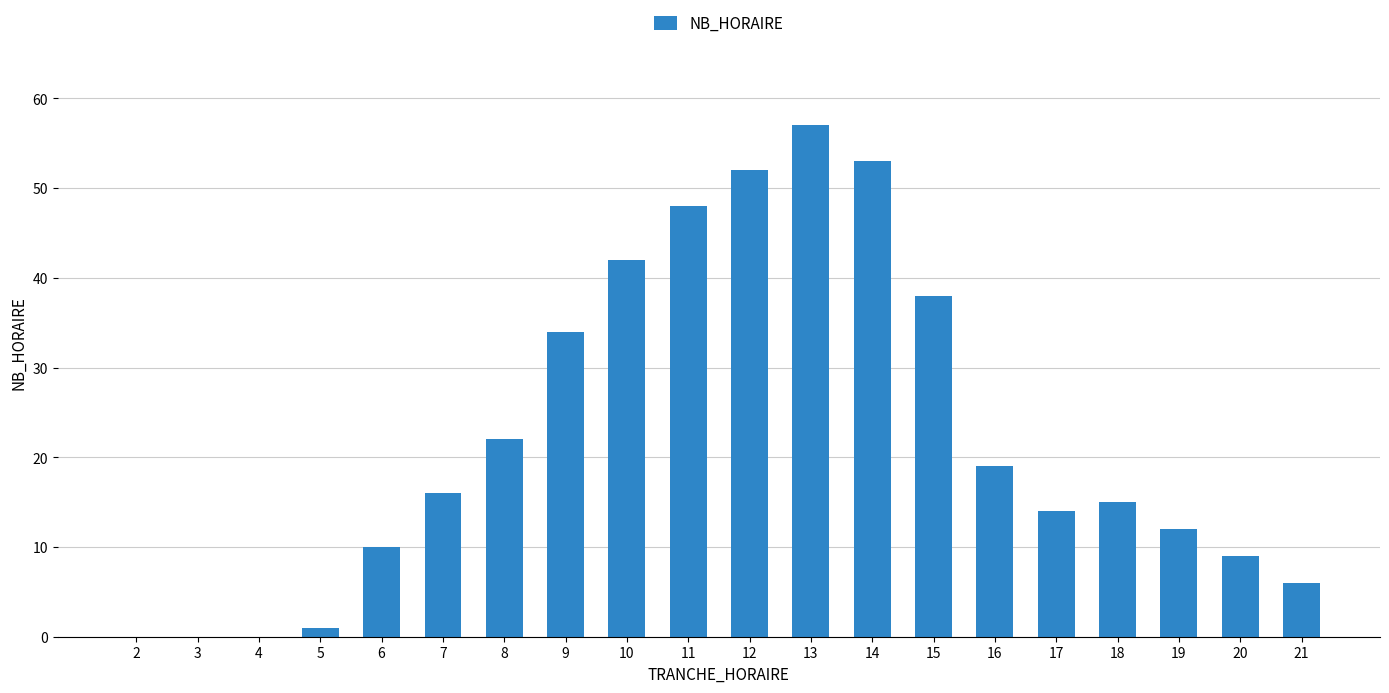

Which has a higher value, 6 or 7?

7